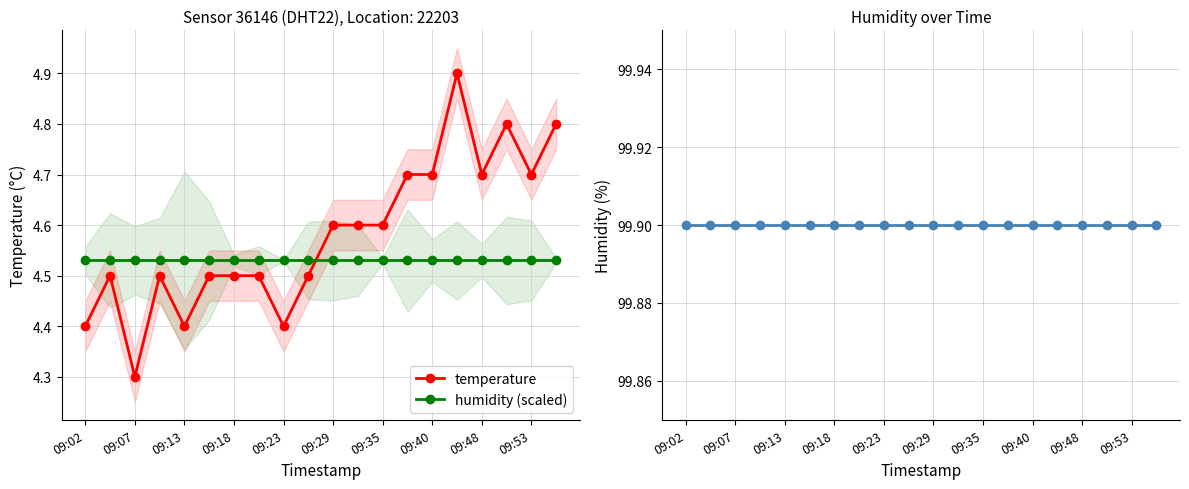

What is the sum of all humidity values?

1998.0